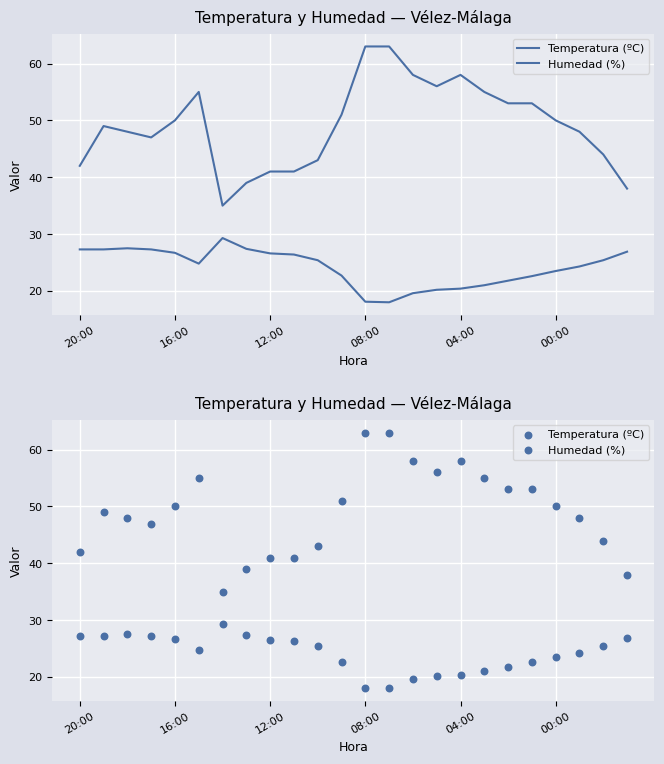

Which series has the largest total across all categories?

Humedad (%)